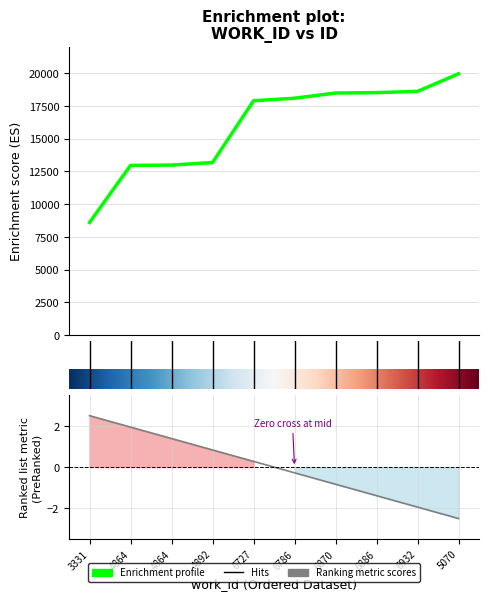

What is the label of the 2nd point from the right?

6932